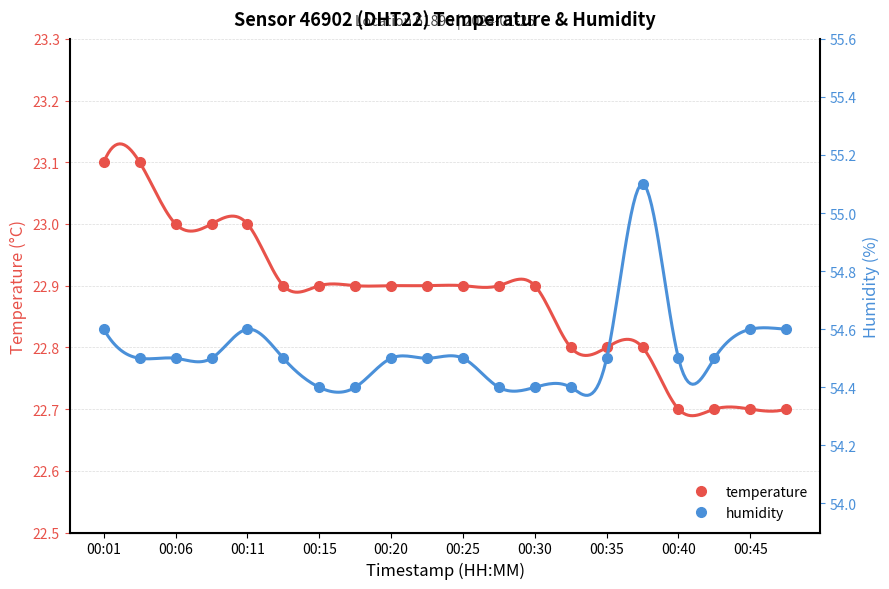

What is the average value of the temperature series?

22.9